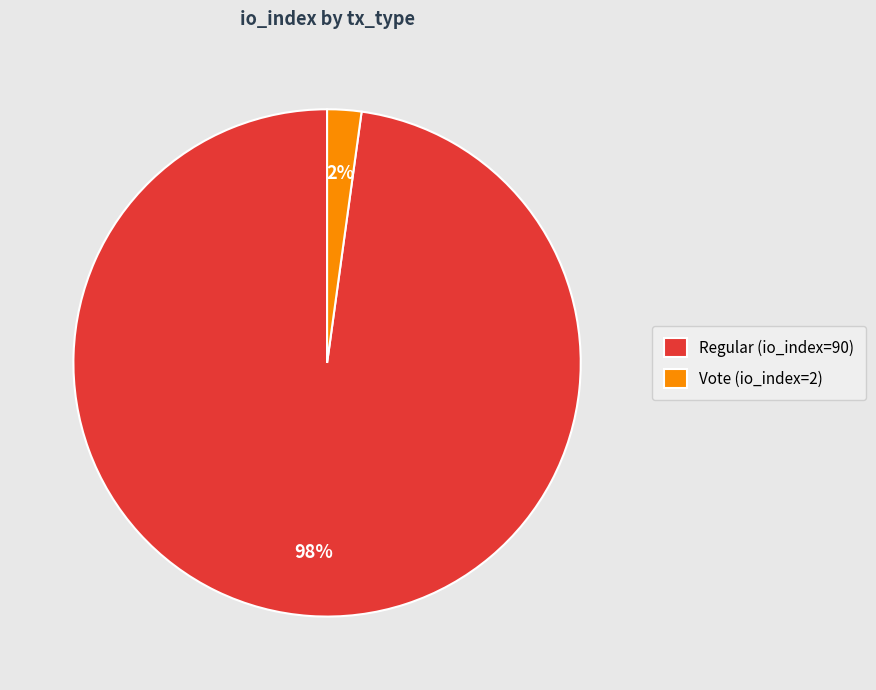

The Vote (io_index=2) slice represents 2% of the pie. True or false?

True